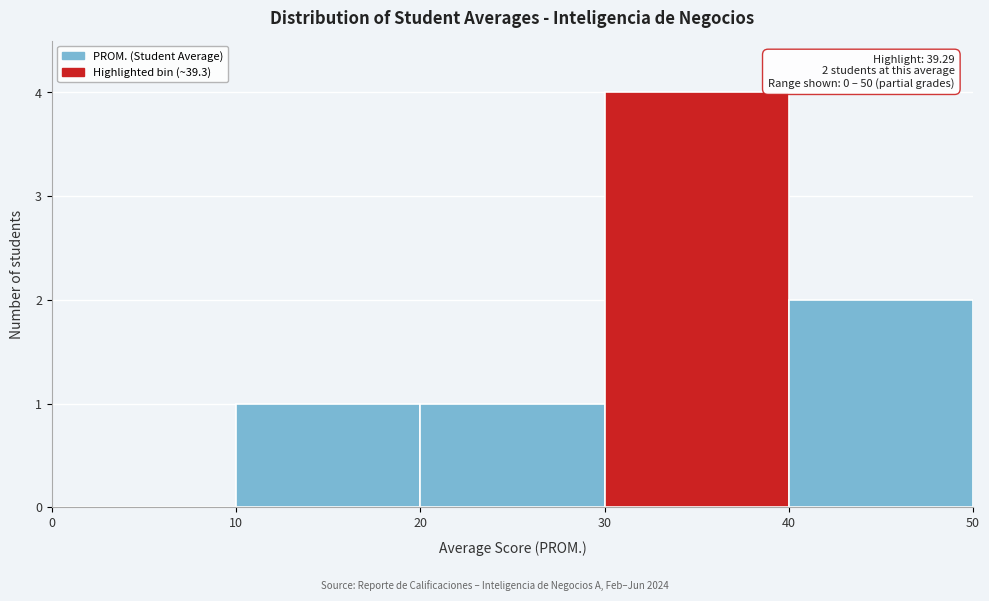

Over which range of the x-axis is the bar tallest?

30 to 40